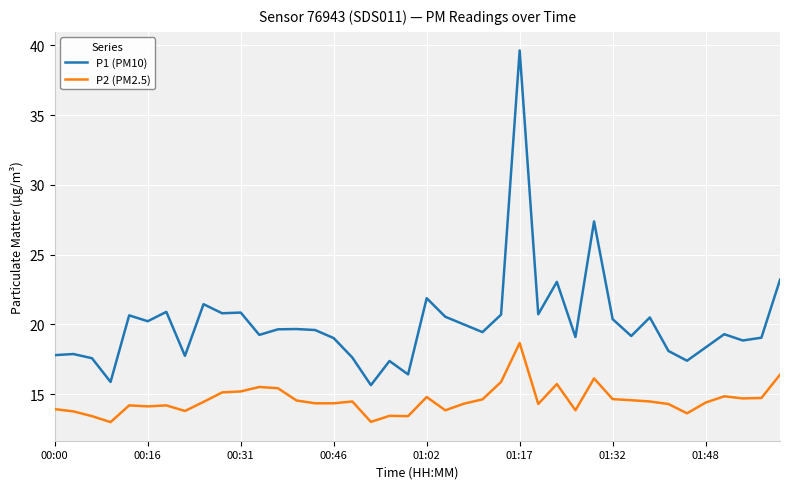

True or false: P2 (PM2.5) and P1 (PM10) intersect in this chart.

False